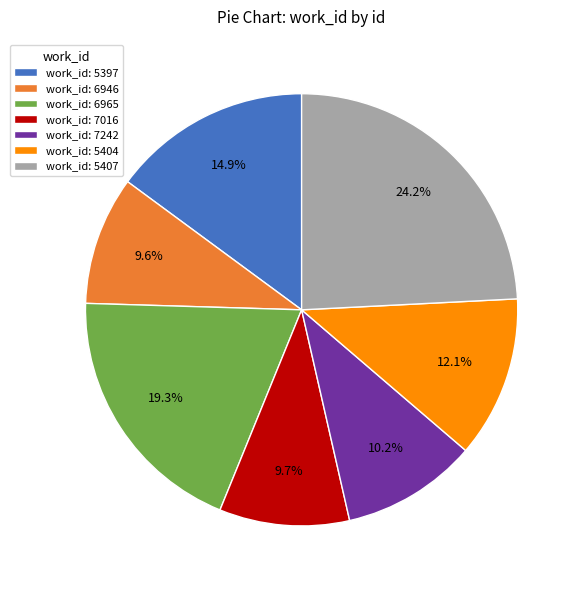

Is work_id: 5404 the majority of the pie?

No